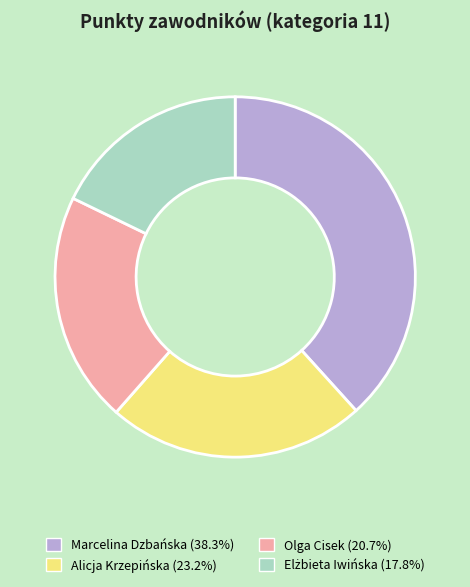

Between Alicja Krzepińska and Marcelina Dzbańska, which is larger?

Marcelina Dzbańska